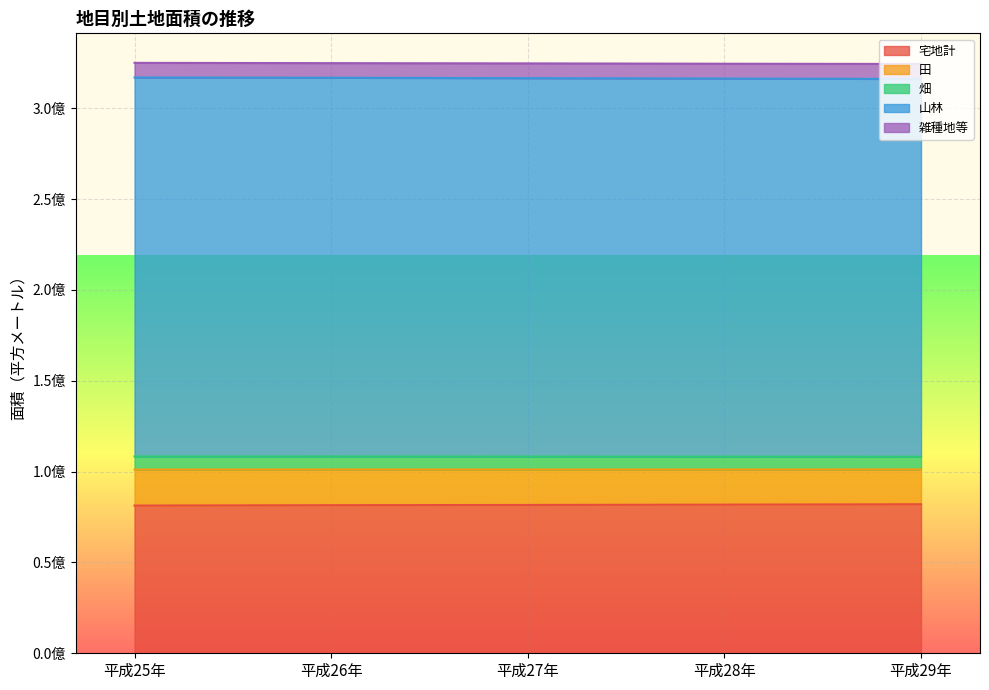

At which category is the sum across all series the highest?

平成25年